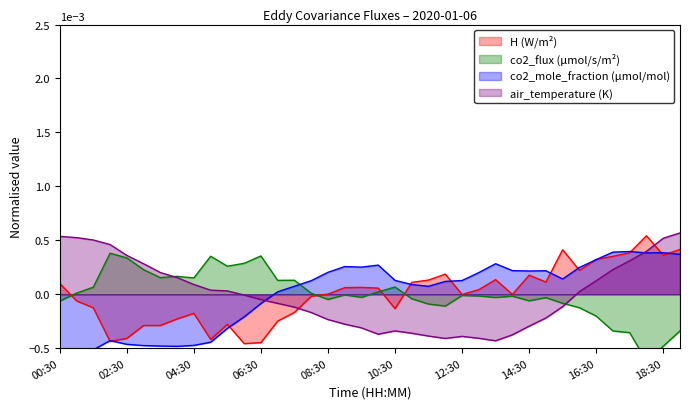

How many positive values does the H (W/m²) series have?

20